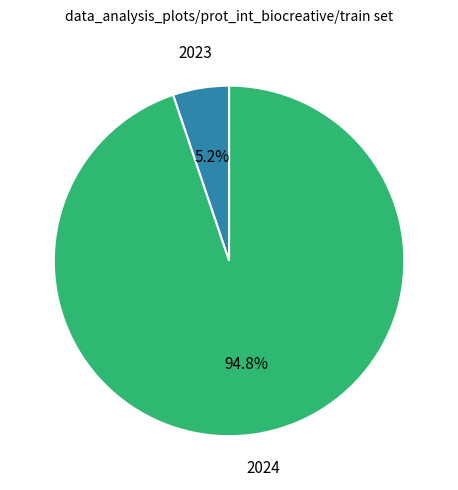

To the nearest percent, what percentage of the pie is 2024?

95%